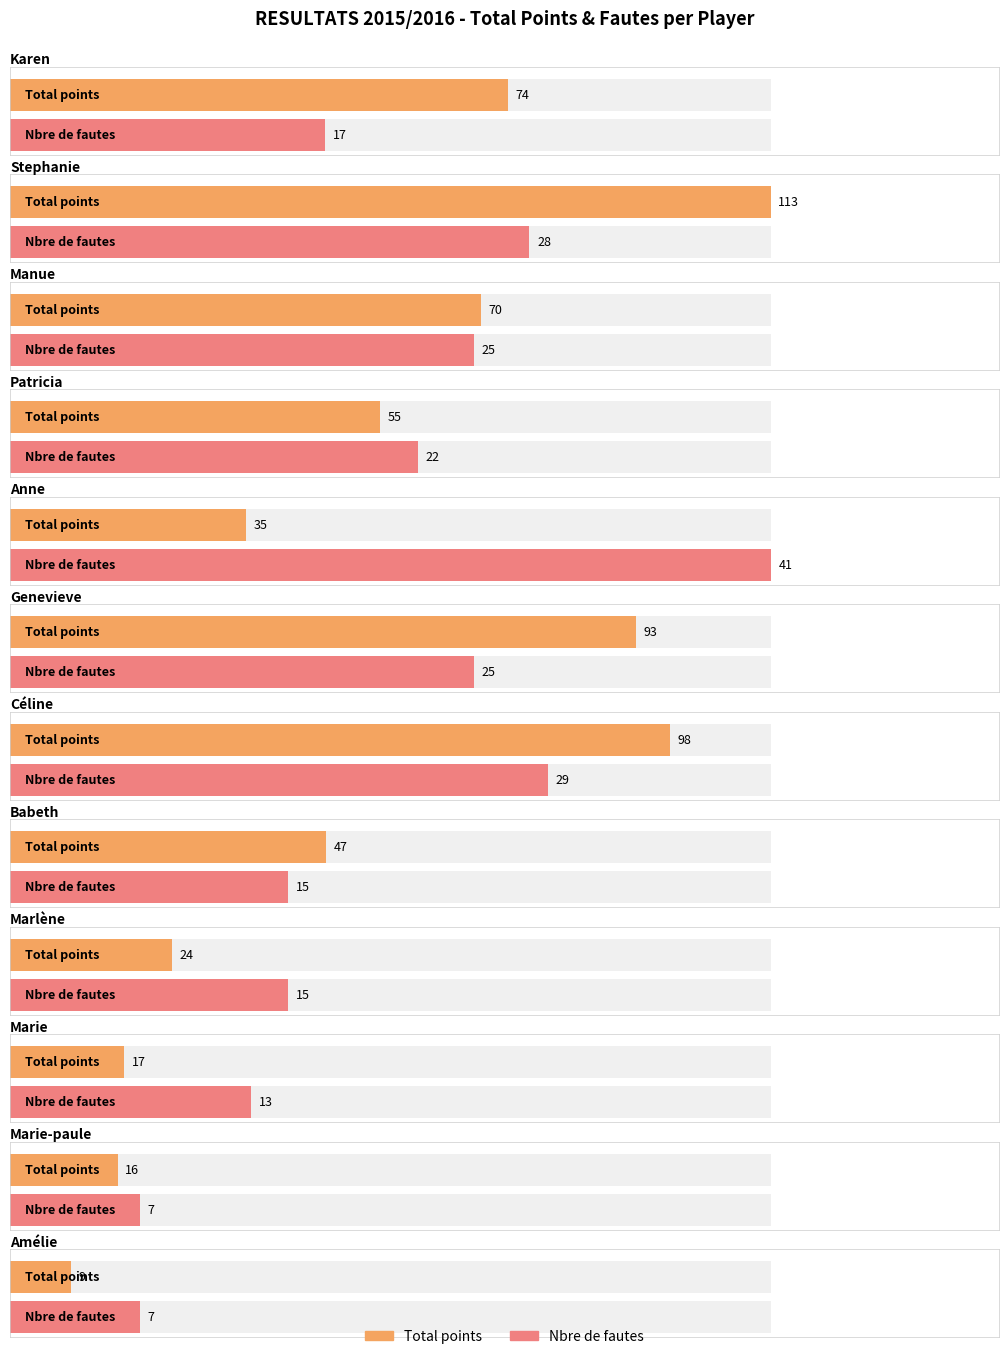

How many groups of bars are there?

12